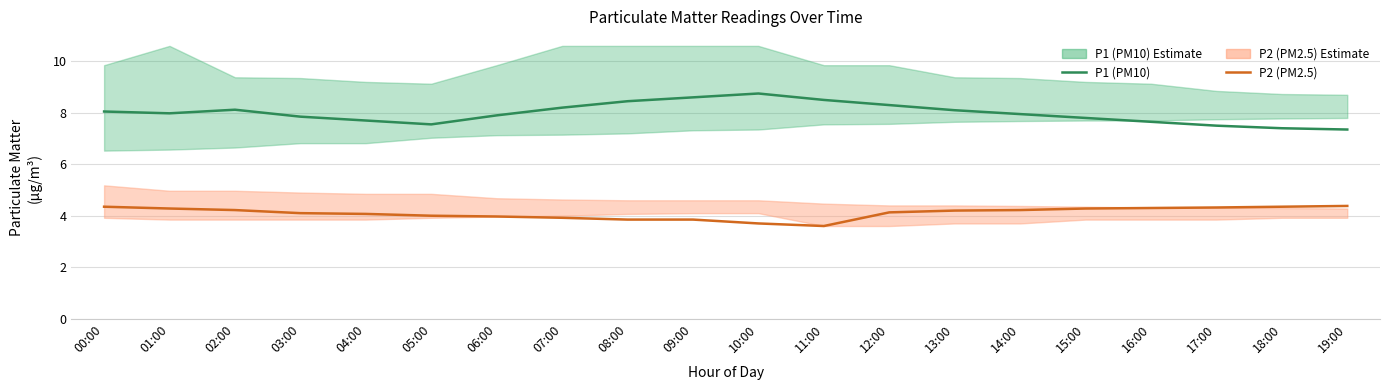

How many values in the P2 (PM2.5) series exceed 4?

13